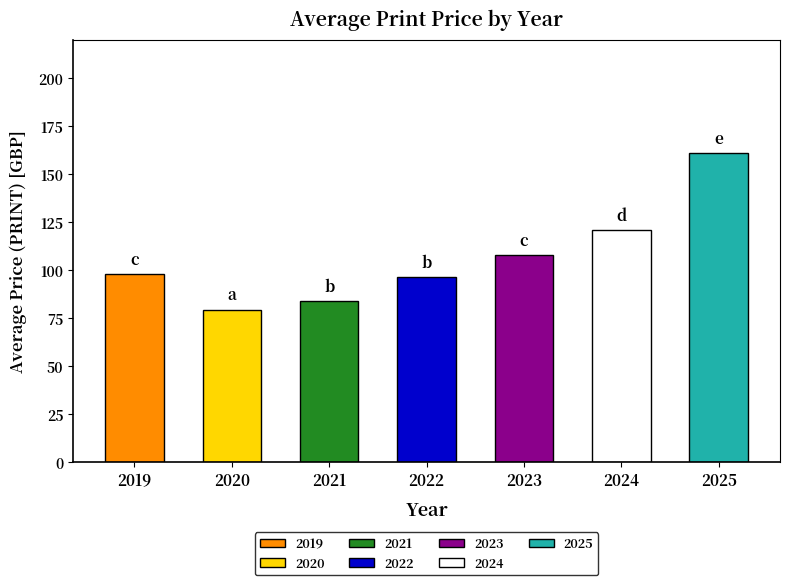

What is the minimum value shown in the chart?

79.5